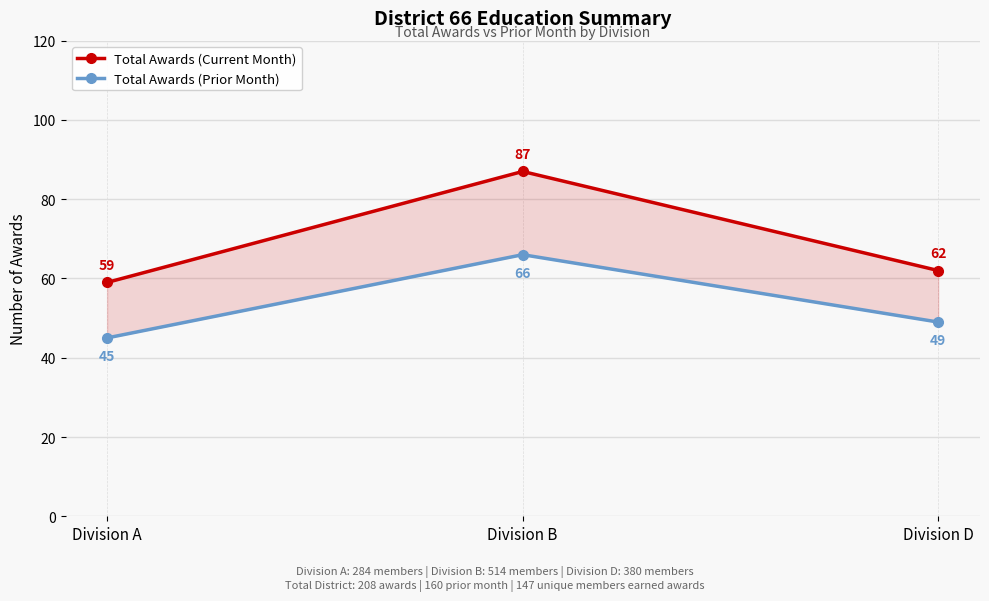

At which label does Total Awards (Current Month) first exceed 62?

Division B